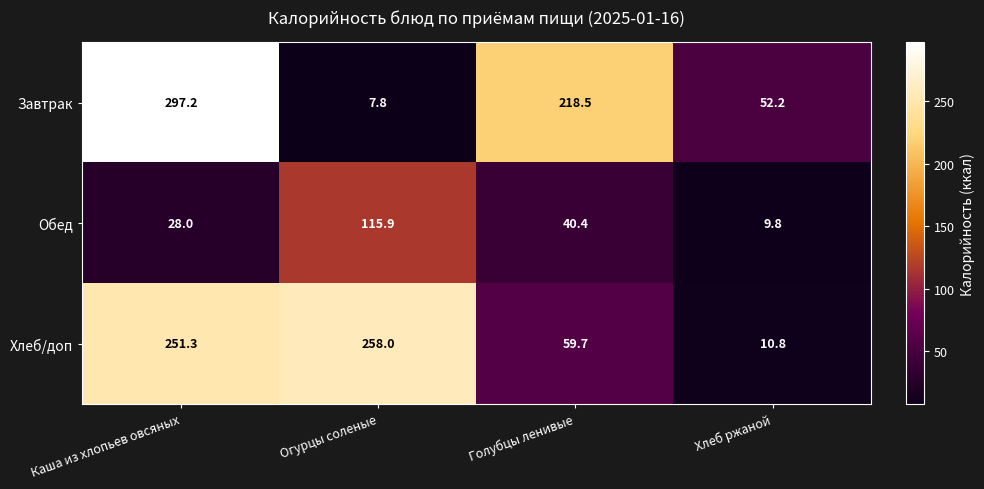

Which label corresponds to the smallest value in the chart?

Огурцы соленые